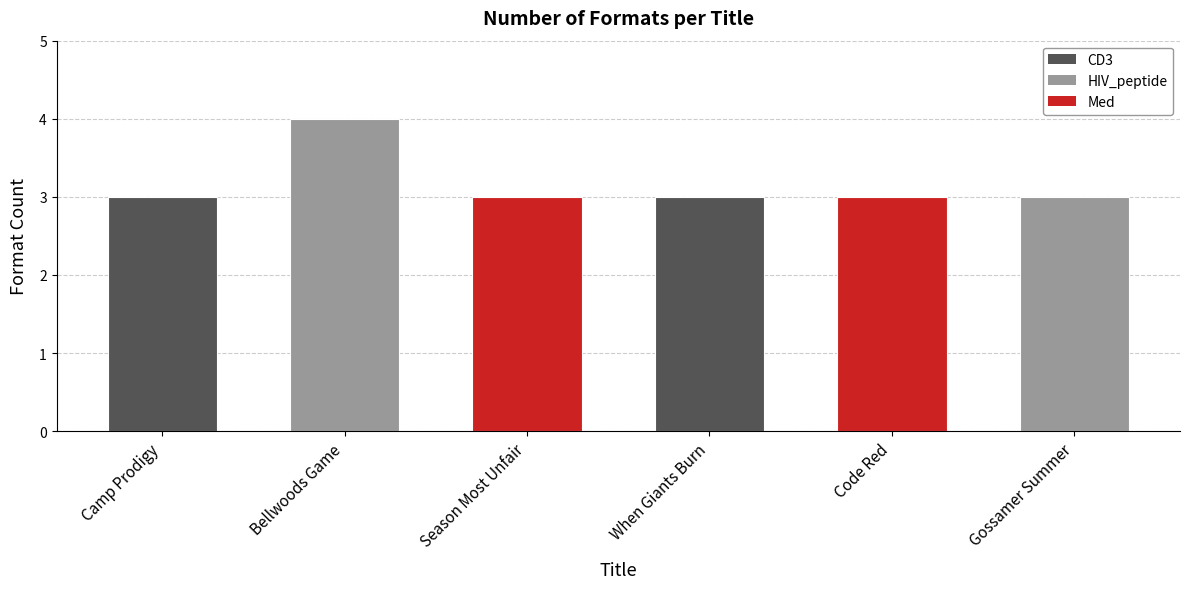

The chart shows a value of 5 at When Giants Burn. True or false?

False